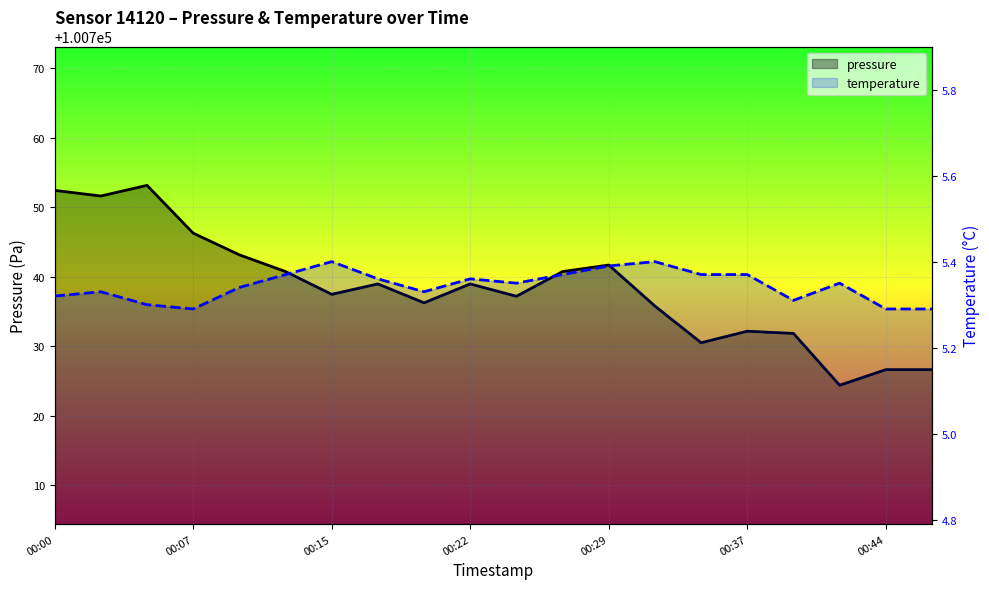

The temperature series shows 3.2 at 10. True or false?

False